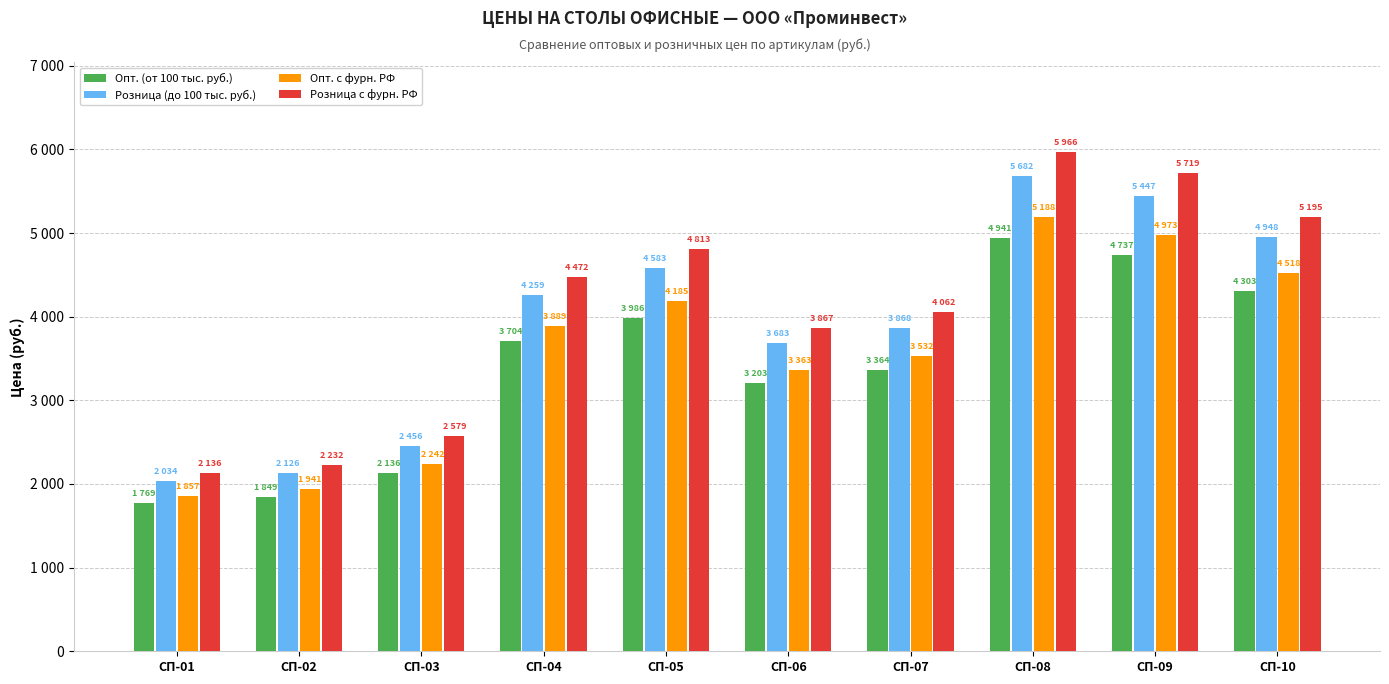

Does the chart contain any negative values?

No